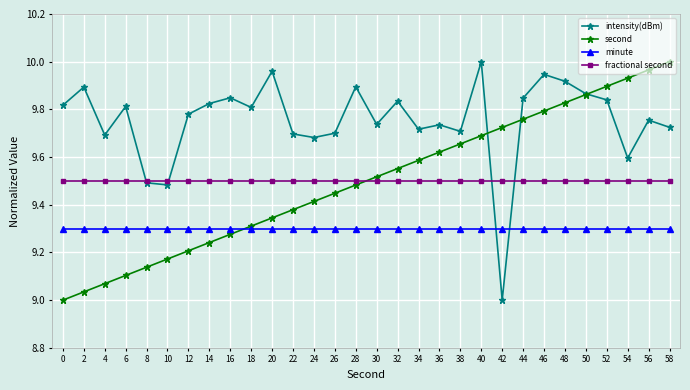

What are all the series names shown in the legend?

intensity(dBm), second, minute, fractional second